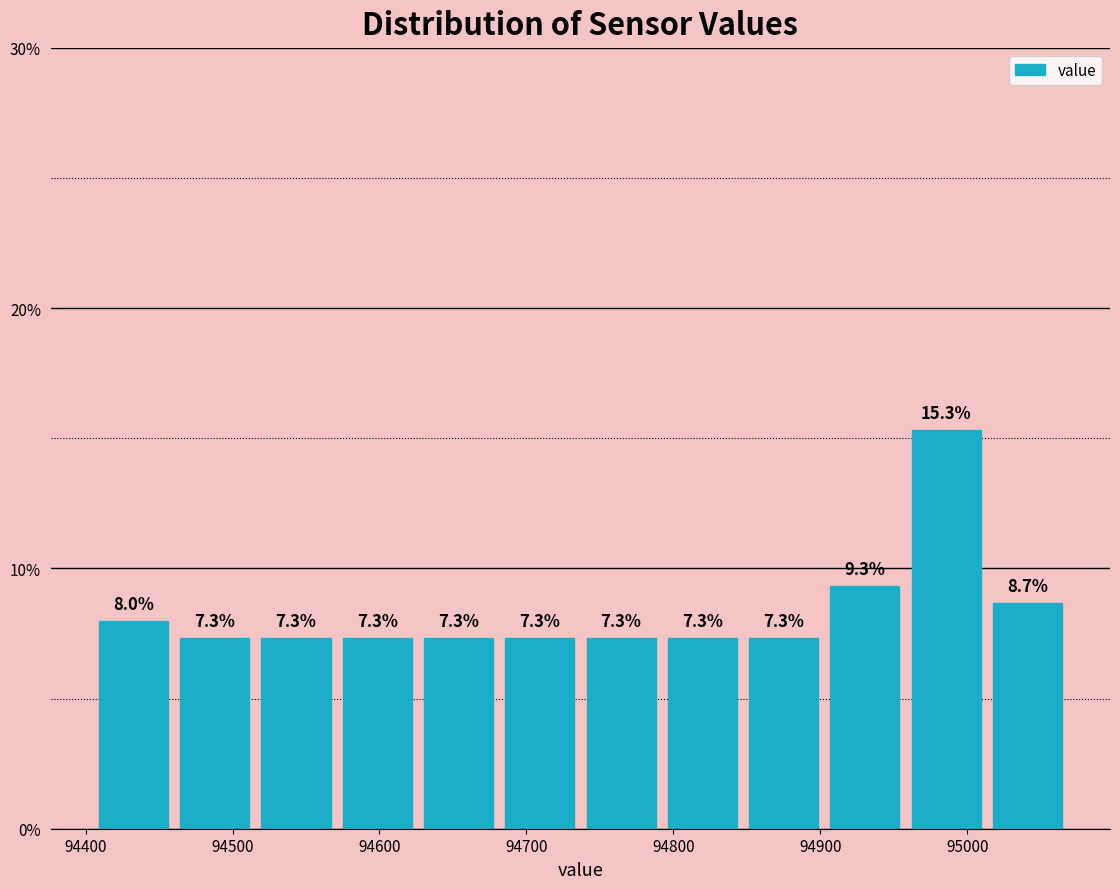

Which range on the x-axis has the tallest bar?

94960 to 95010